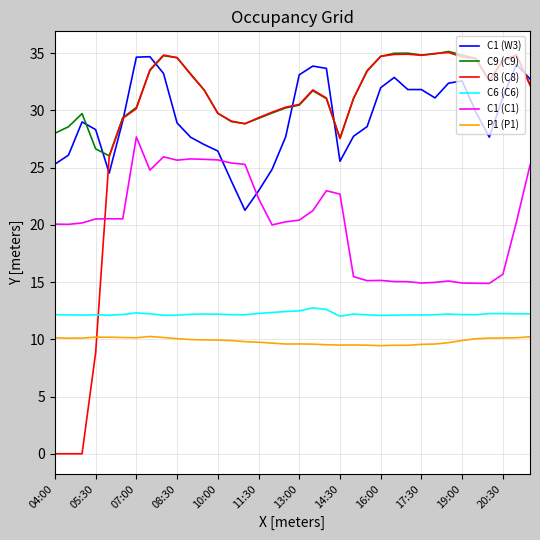

What is the greatest value displayed?

35.2